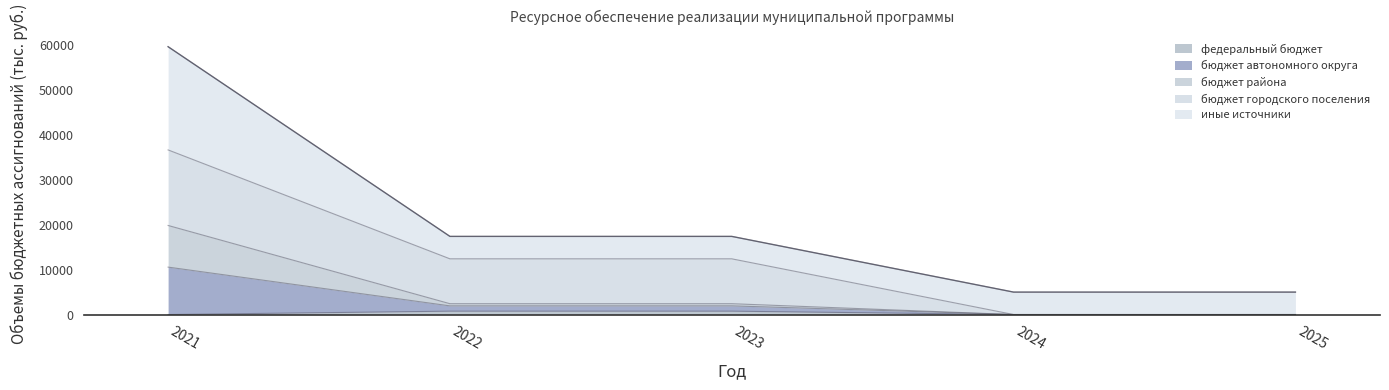

True or false: федеральный бюджет has a value of 0.0 at 2021.

True